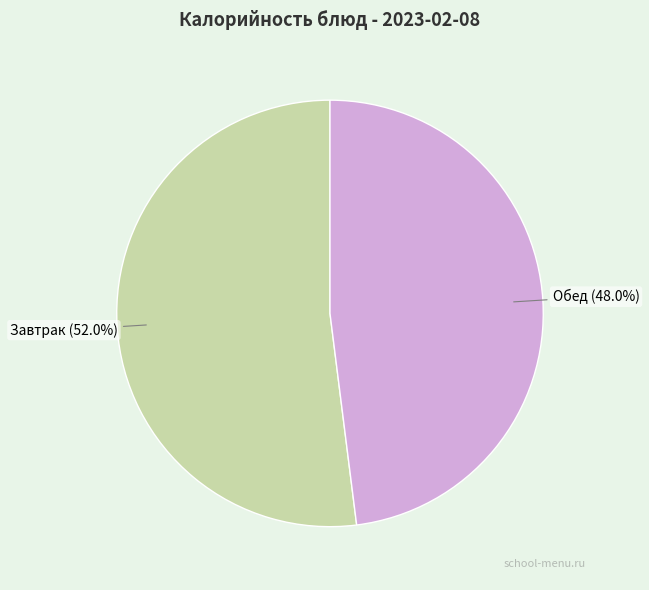

Is Завтрак the majority of the pie?

Yes